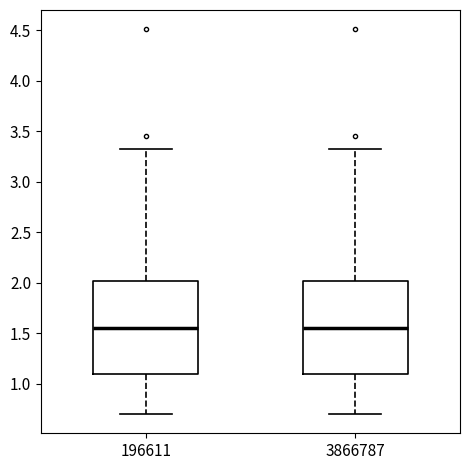

Reading left to right, transcribe this box plot: for each box, give where its median line is, the range the box spans, and where its two whiskers end, as read against the y-axis. The values are not printed on the chart, so give them approximately, as read against the axis.

196611: median 1.55, box 1.10 to 2.00, whiskers 0.70 to 3.35
3866787: median 1.55, box 1.10 to 2.00, whiskers 0.70 to 3.35